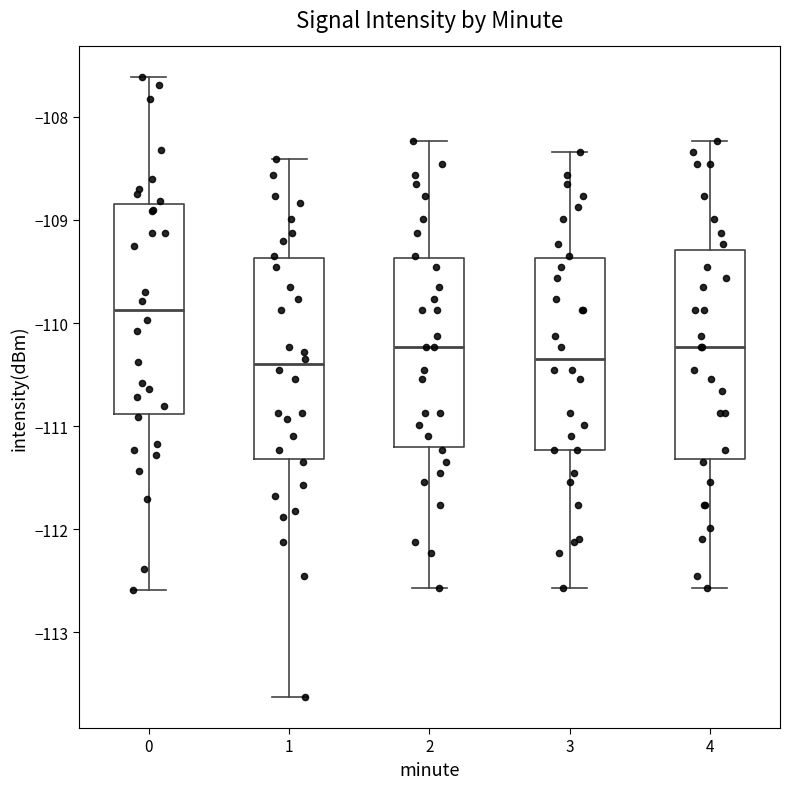

Reading left to right, transcribe this box plot: for each box, give where its median line is, the range the box spans, and where its two whiskers end, as read against the y-axis. The values are not printed on the chart, so give them approximately, as read against the axis.

0: median -109.9, box -110.9 to -108.8, whiskers -112.6 to -107.6
1: median -110.4, box -111.3 to -109.4, whiskers -113.6 to -108.4
2: median -110.2, box -111.2 to -109.4, whiskers -112.6 to -108.2
3: median -110.3, box -111.2 to -109.4, whiskers -112.6 to -108.3
4: median -110.2, box -111.3 to -109.3, whiskers -112.6 to -108.2